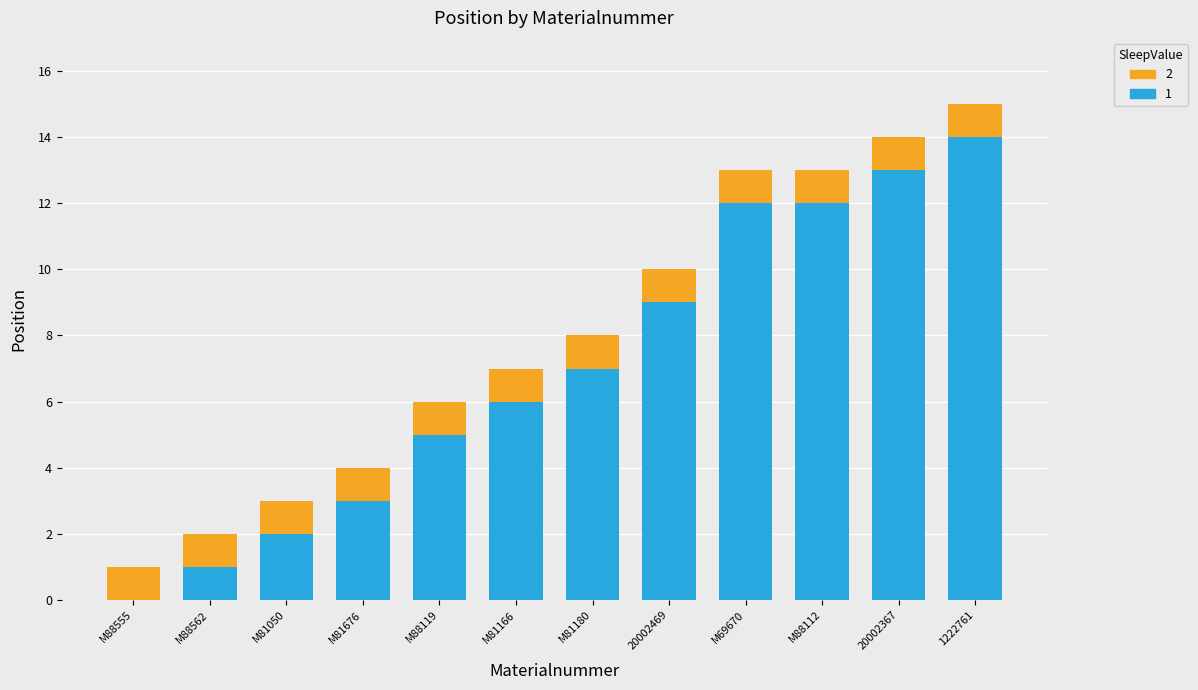

What is the total value across all series at M81180?

8